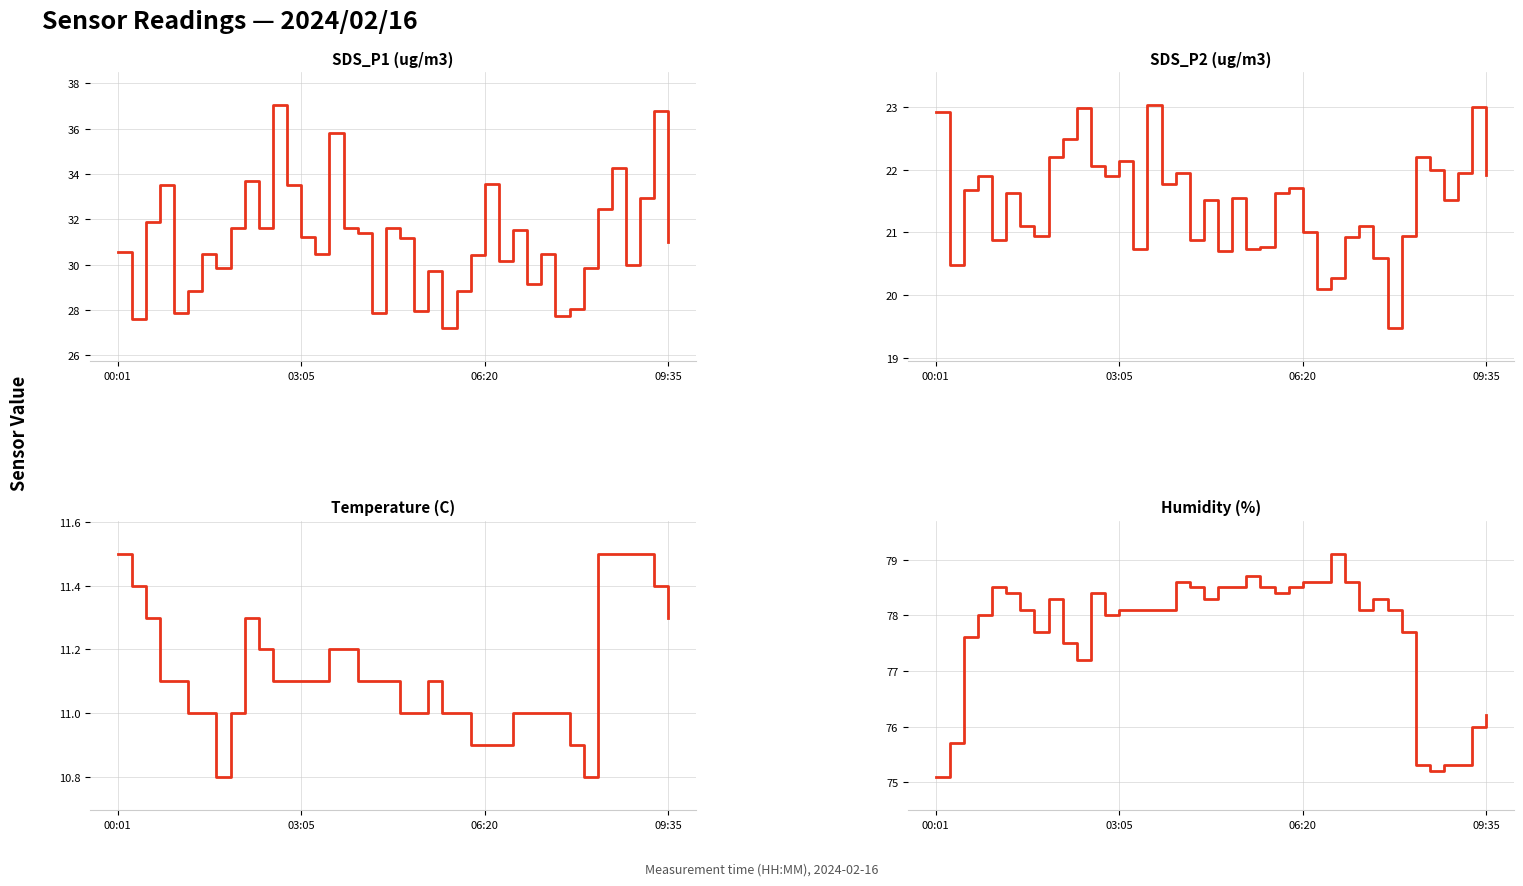

The value of Humidity at 20 is 45.0. True or false?

False